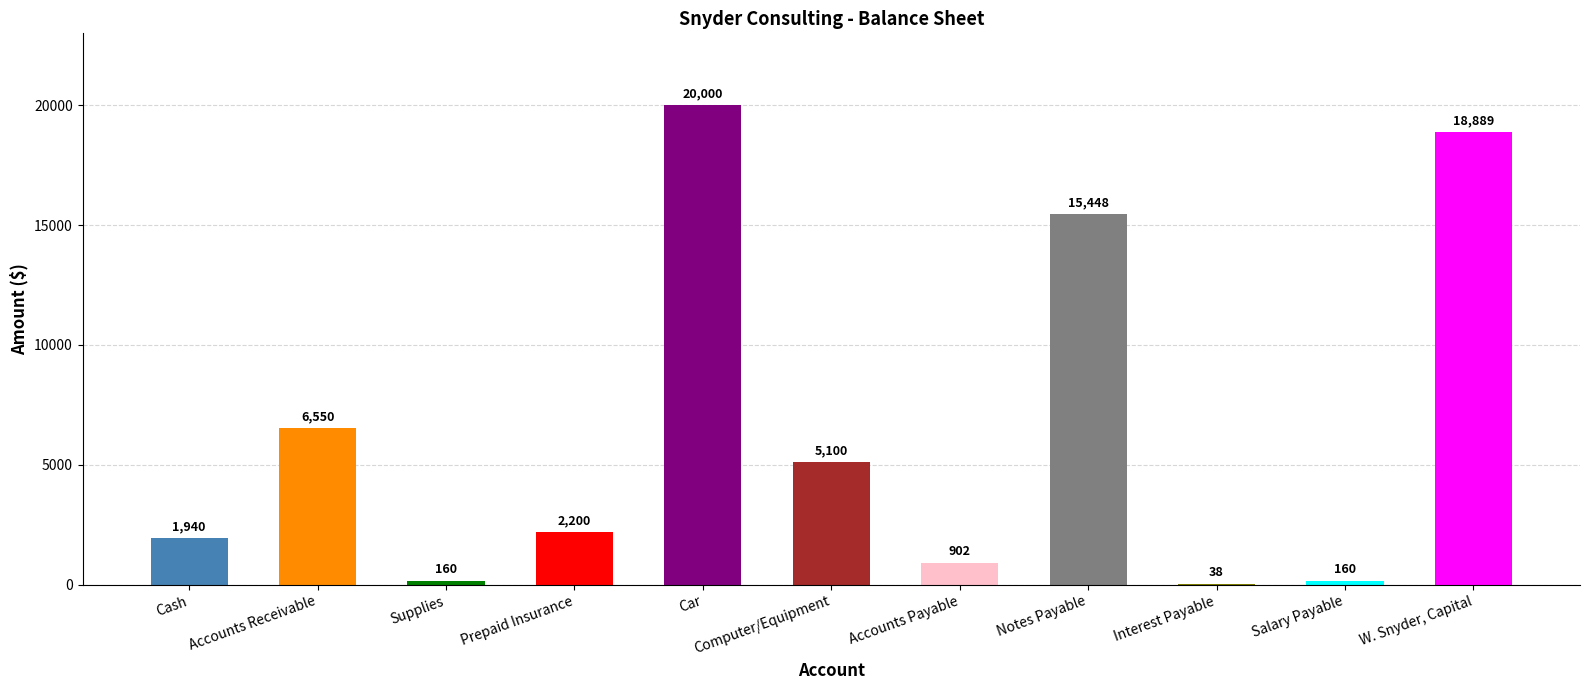

At which category does the chart reach its peak across all series?

Car